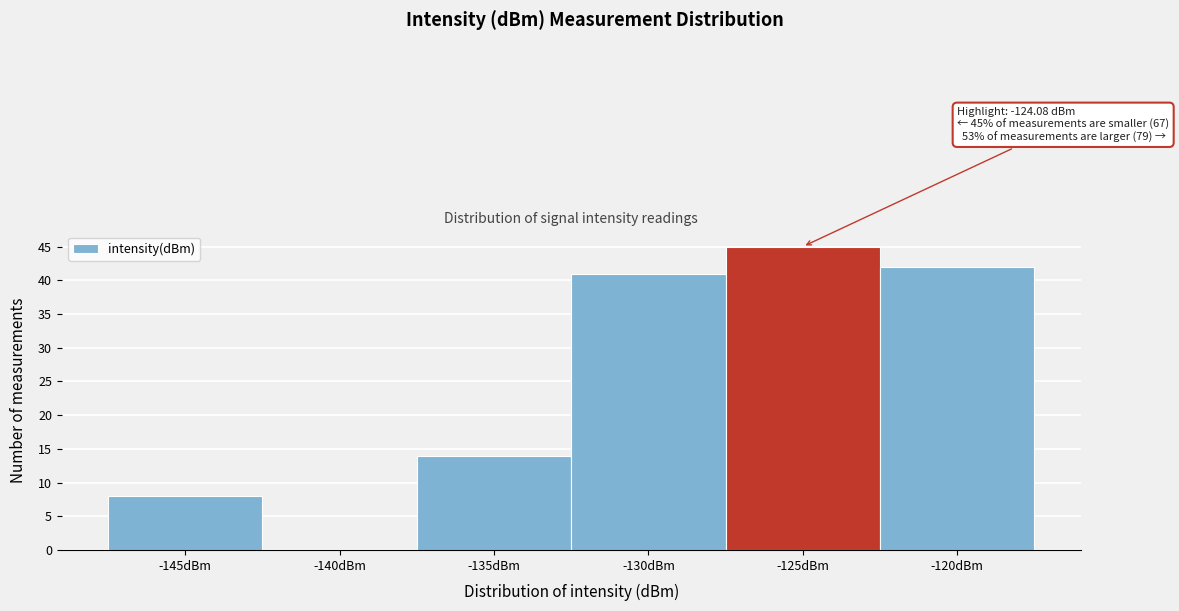

Reading right to left, list all the values displayed in this chart.

-120dBm=42	-125dBm=45	-130dBm=41	-135dBm=14	-140dBm=0	-145dBm=8